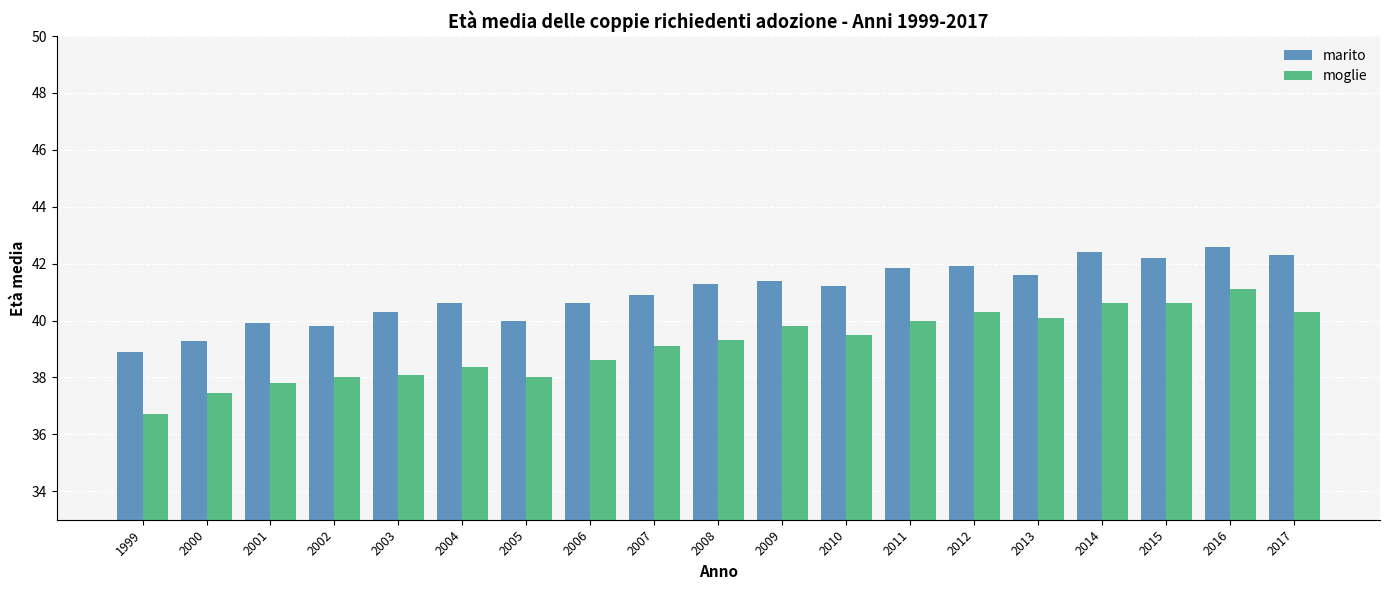

What is the maximum value shown in the chart?

42.6